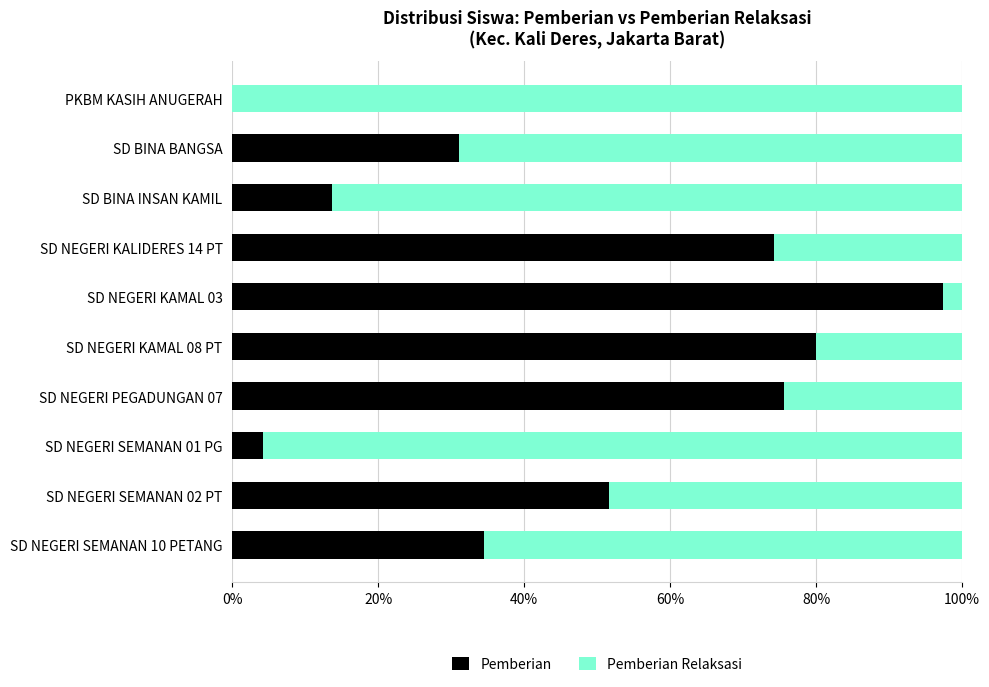

What are all the series names shown in the legend?

Pemberian, Pemberian Relaksasi